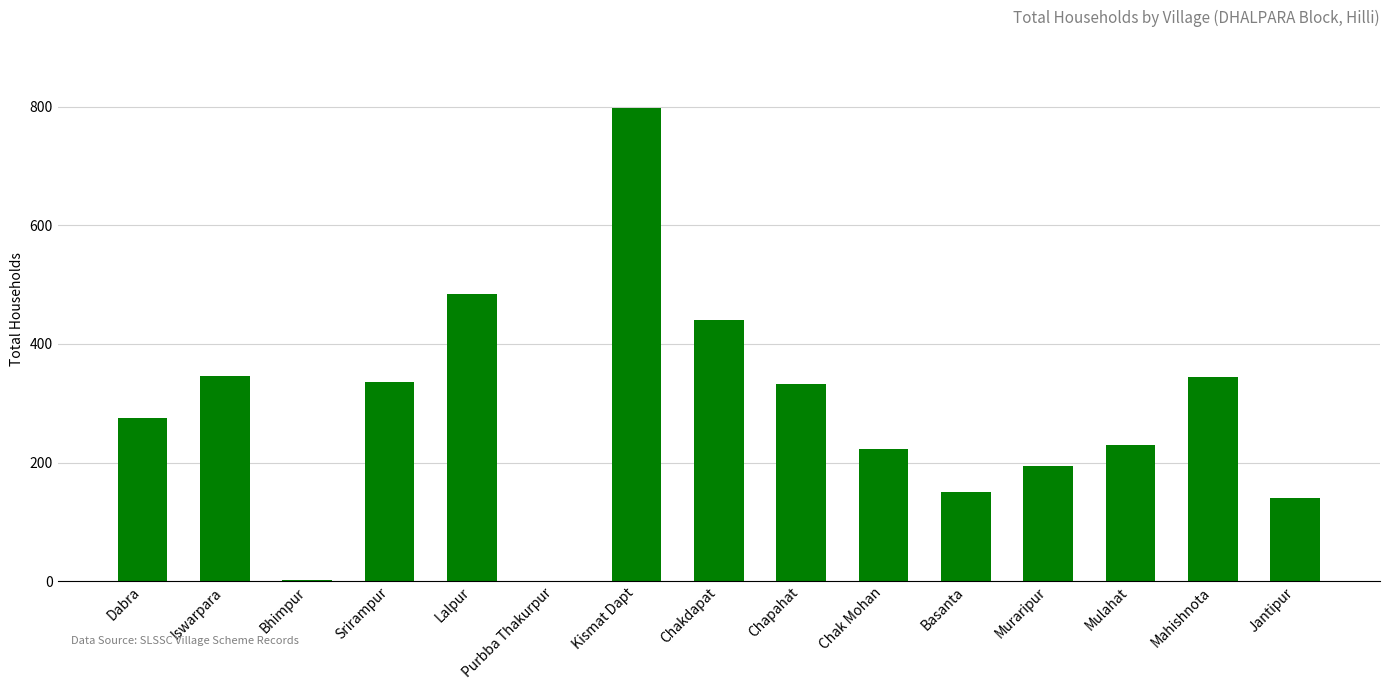

The value at Srirampur is 336. True or false?

True